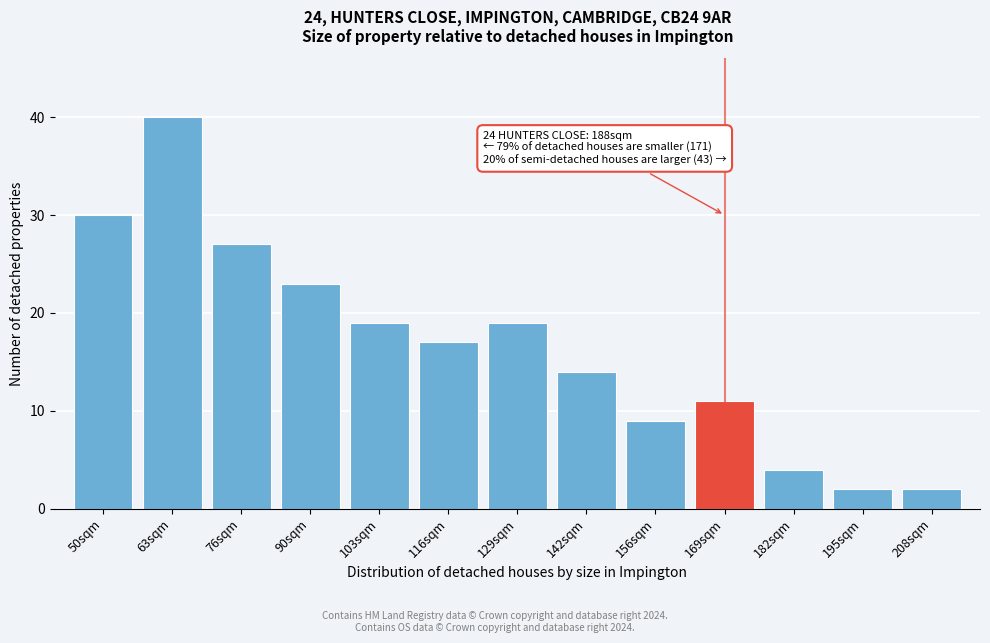

Reading left to right, transcribe all the data shown in this chart.

50sqm=30	63sqm=40	76sqm=27	90sqm=23	103sqm=19	116sqm=17	129sqm=19	142sqm=14	156sqm=9	169sqm=11	182sqm=4	195sqm=2	208sqm=2